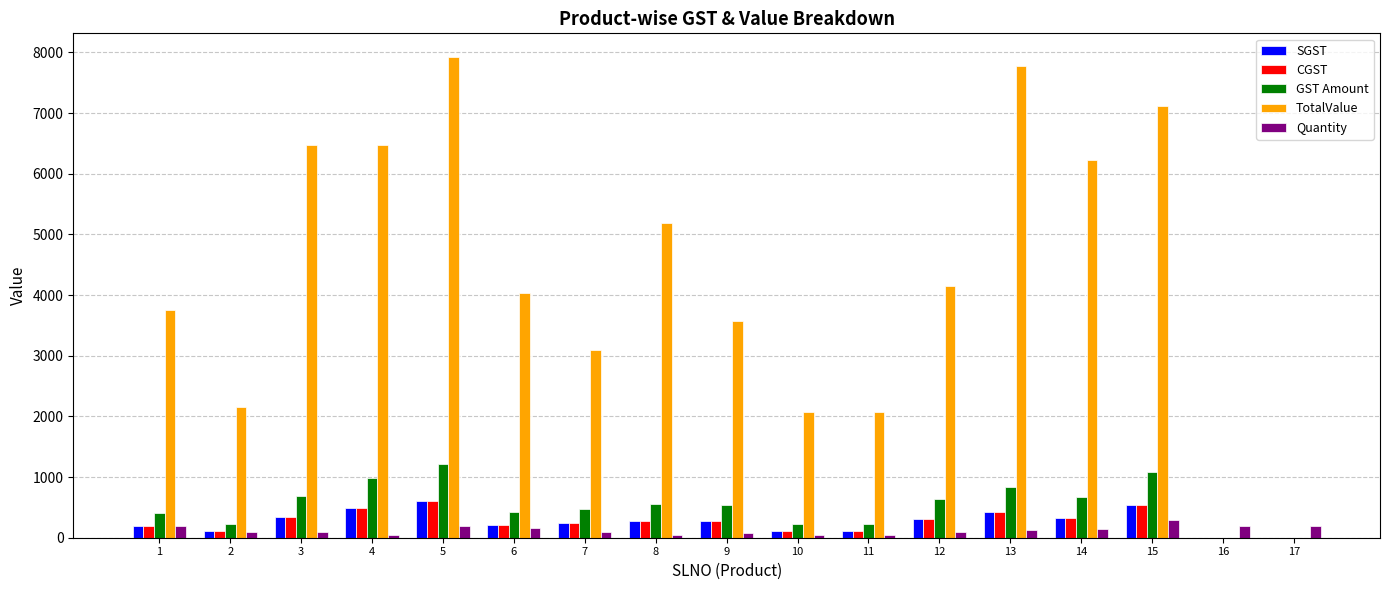

Between 8 and 12, which series saw the biggest shift?

TotalValue